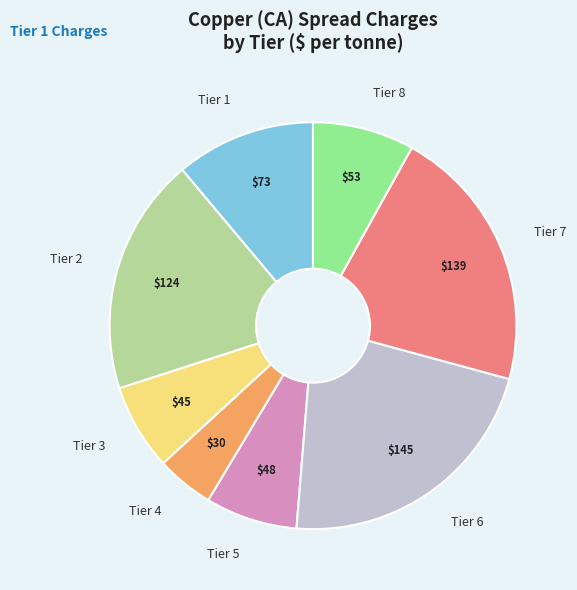

Which slice is the smallest?

Tier 4